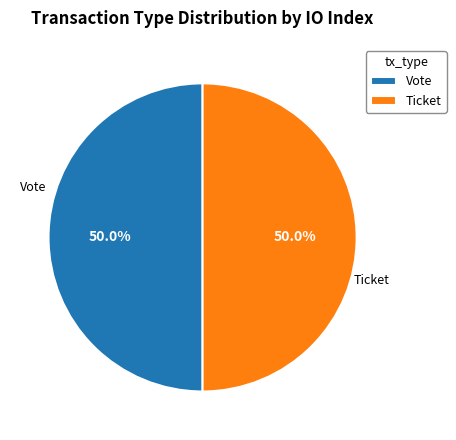

Approximately how many times larger is the value at Ticket compared to Vote?

1.0